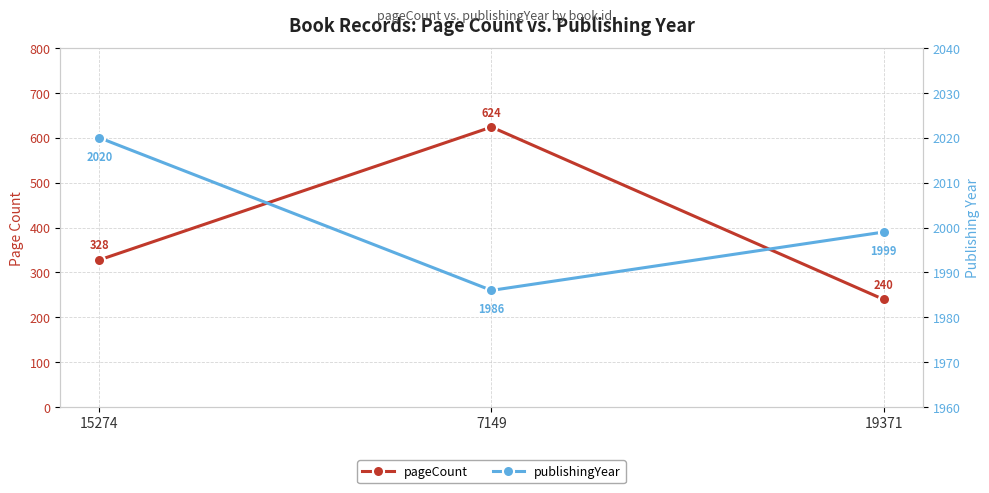

At which category is the sum across all series the highest?

7149